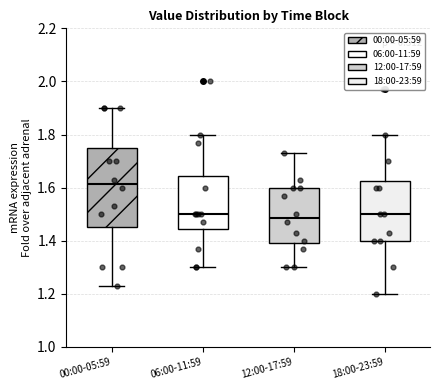

Which box is the tallest, from its lower edge to its upper edge?

00:00-05:59